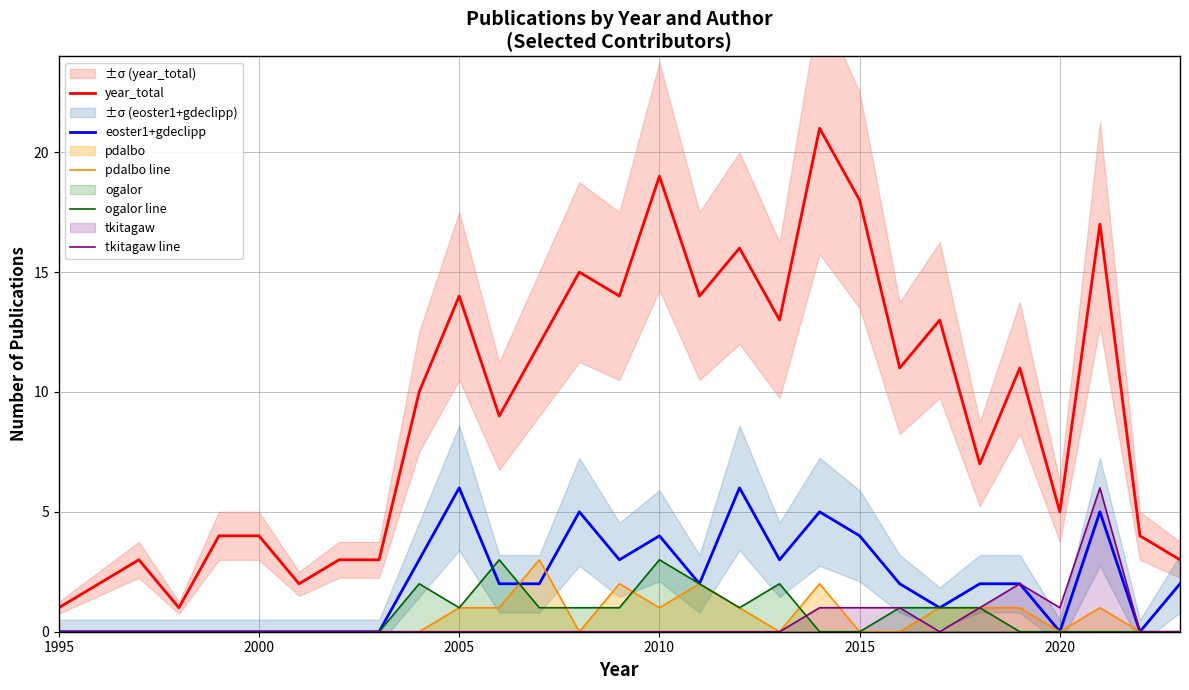

Count the eoster1+gdeclipp values in the range 0 to 3.

22